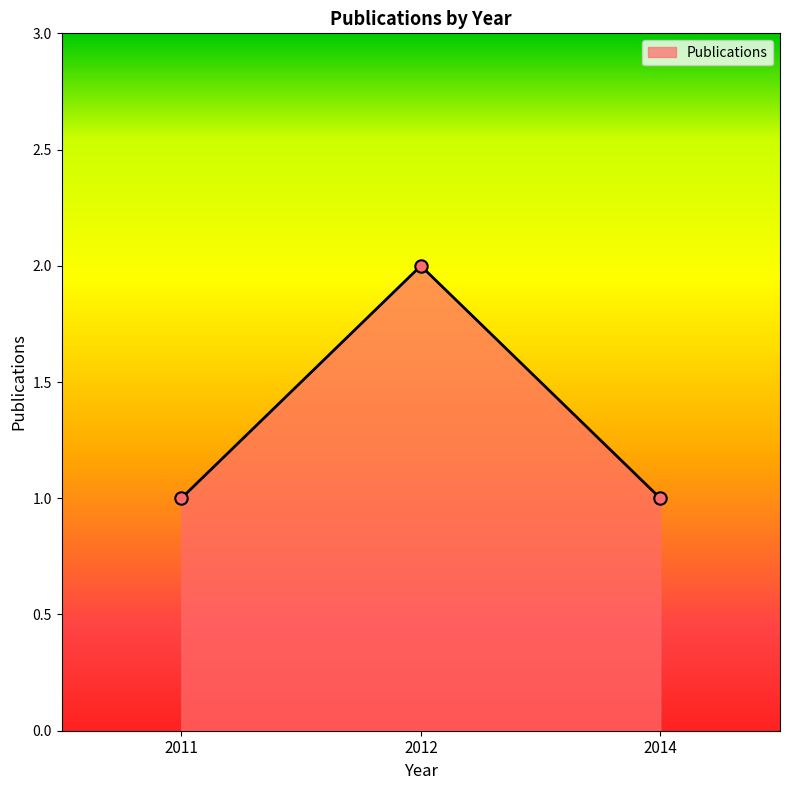

Between 2011 and 2012, which is larger?

2012